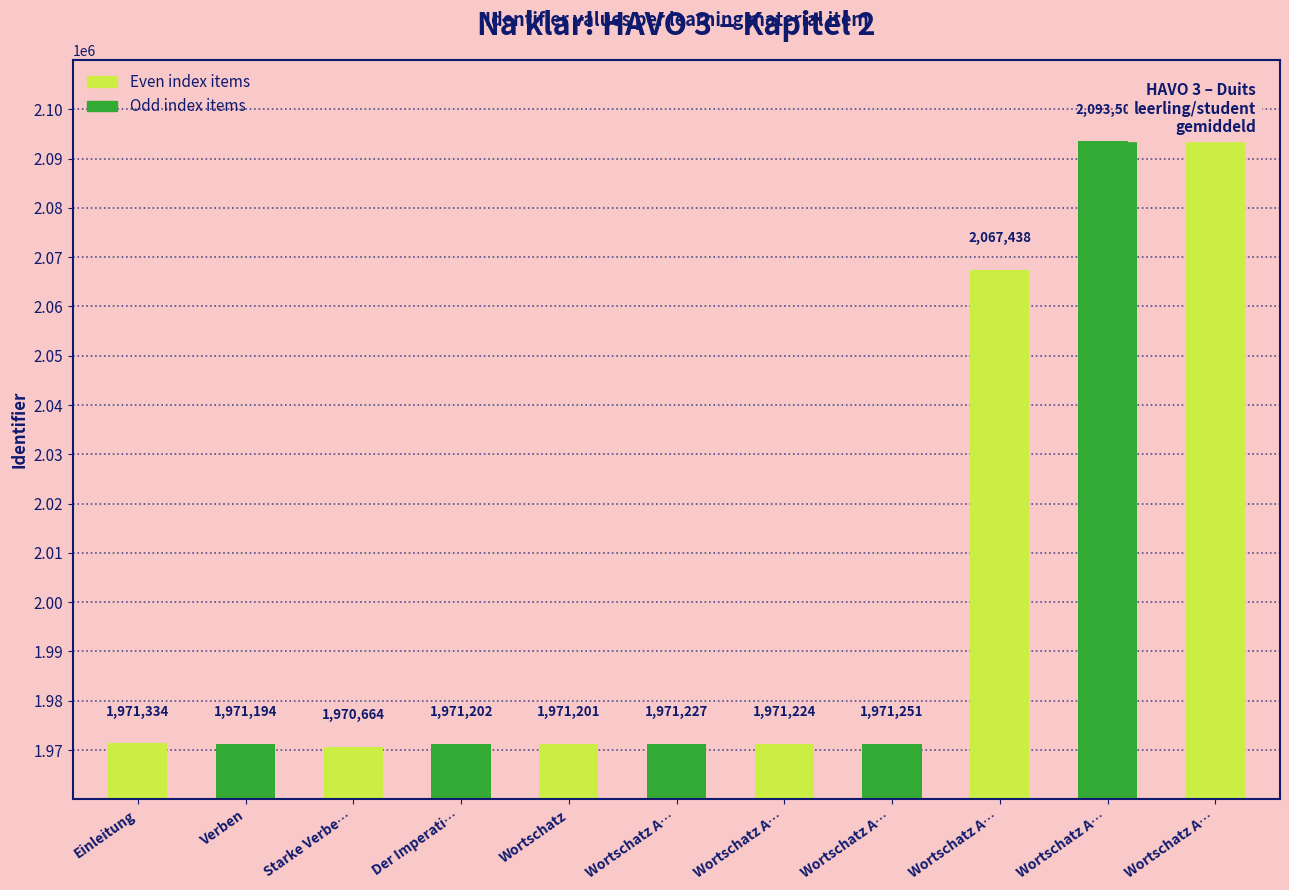

Is it true that the value at Wortschatz A… is 2093502?

True